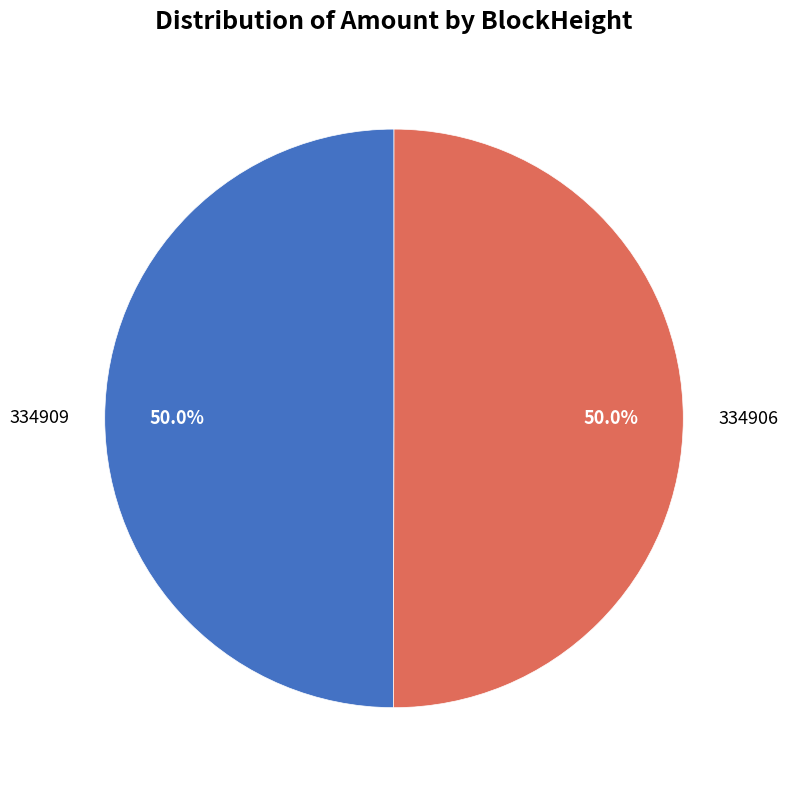

To the nearest percent, what percentage of the pie is 334906?

50%